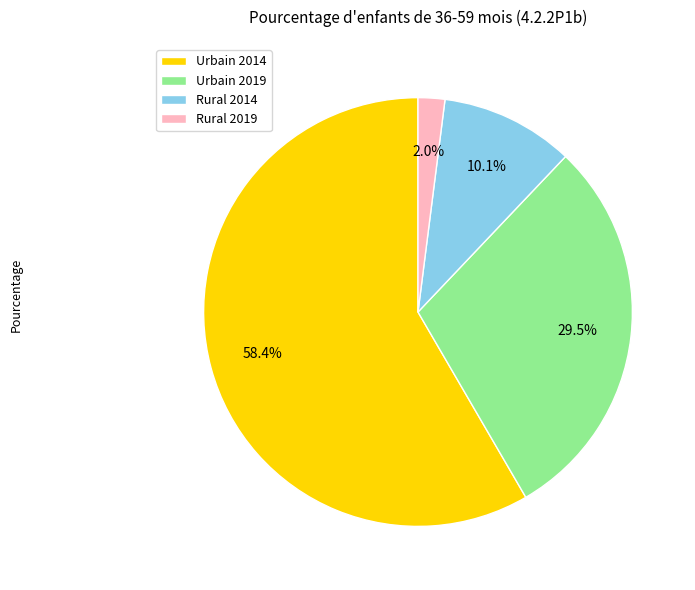

Approximately how many times larger is the value at Rural 2014 compared to Urbain 2019?

0.3